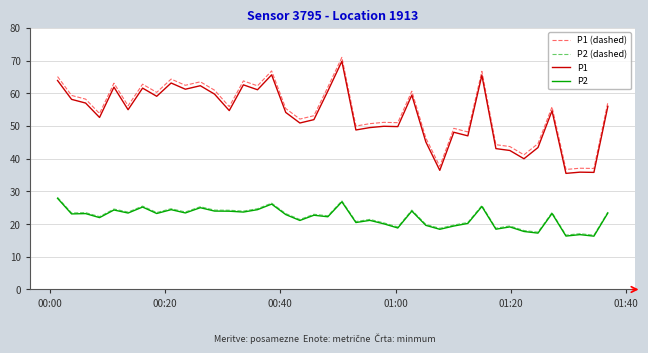

What is the lowest value of the P1 (dashed) series?

36.7